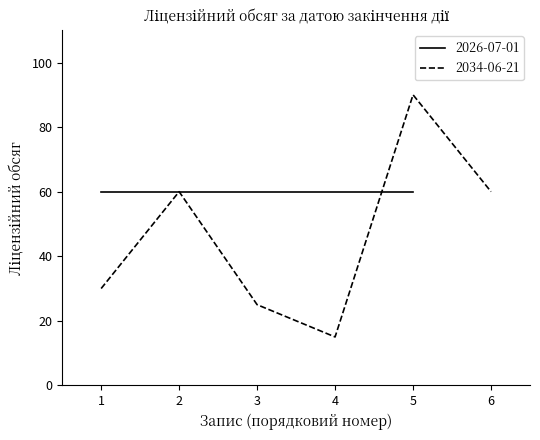

Reading left to right, extract all data points from this chart.

30	60	25	15	90	60